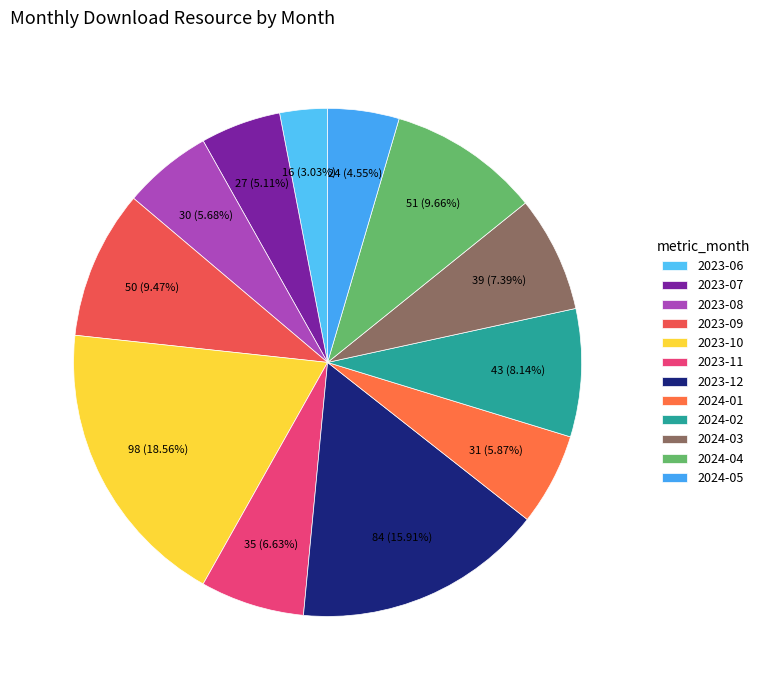

Does any single category account for the majority?

No